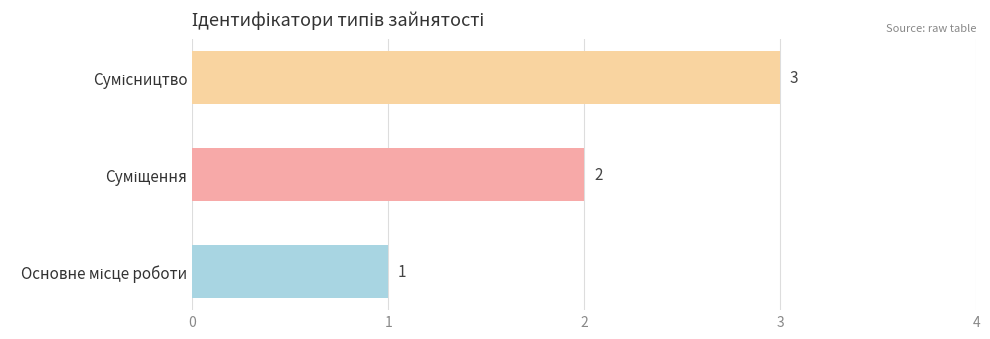

What is the greatest value displayed?

3